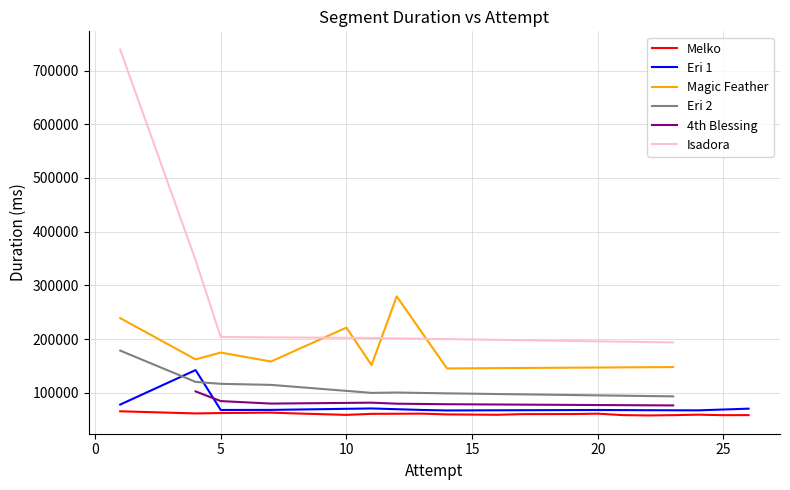

What are all the series names shown in the legend?

Melko, Eri 1, Magic Feather, Eri 2, 4th Blessing, Isadora